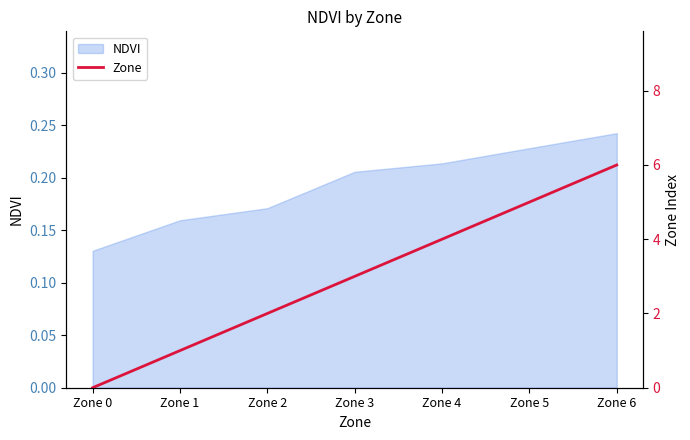

Which category has the lowest value across all series?

Zone 0